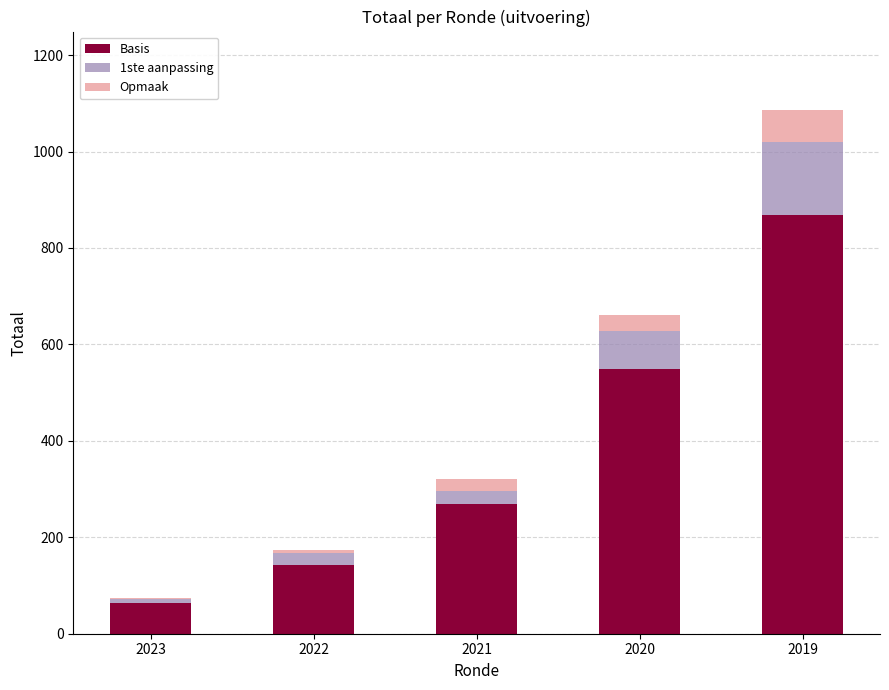

Rank the categories by Basis value from highest to lowest.

2019, 2020, 2021, 2022, 2023